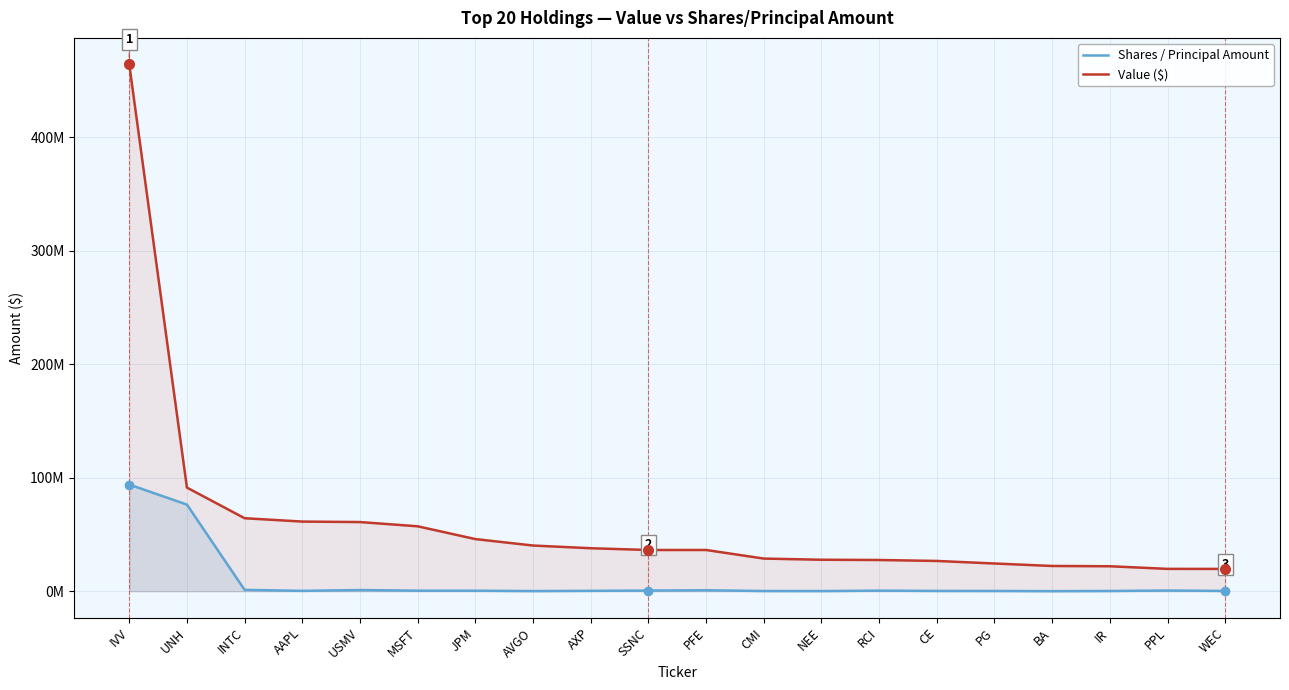

How many data points in Shares / Principal Amount are above 453906?

9